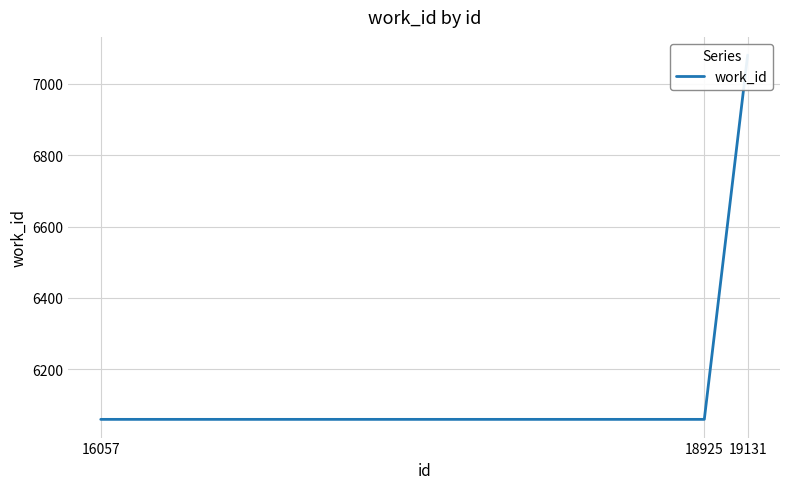

What is the sum of all values?

19200